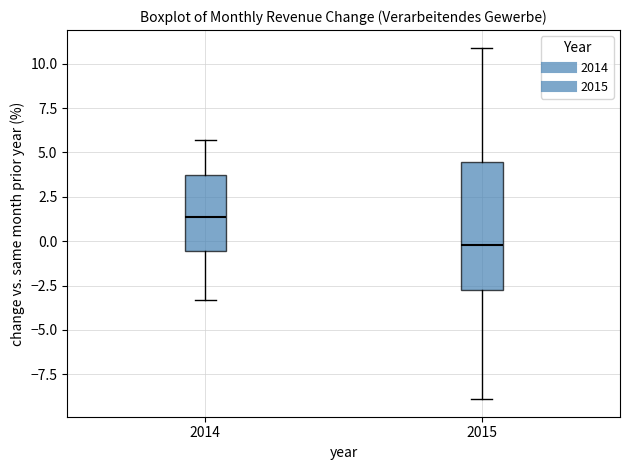

Where is the lower edge of the box at x = 2015 on the y-axis? The values are not printed on the chart, so give them approximately, as read against the axis.

-2.5